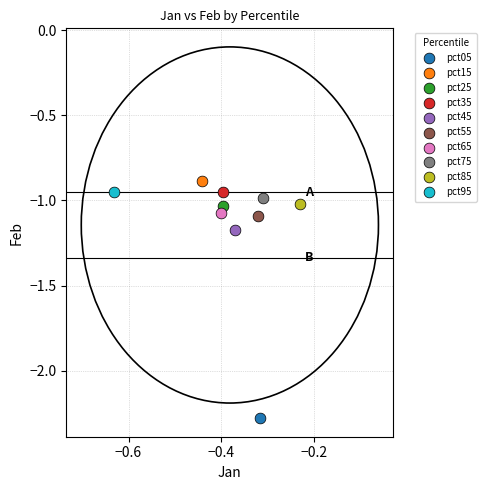

What are all the series names shown in the legend?

pct05, pct15, pct25, pct35, pct45, pct55, pct65, pct75, pct85, pct95